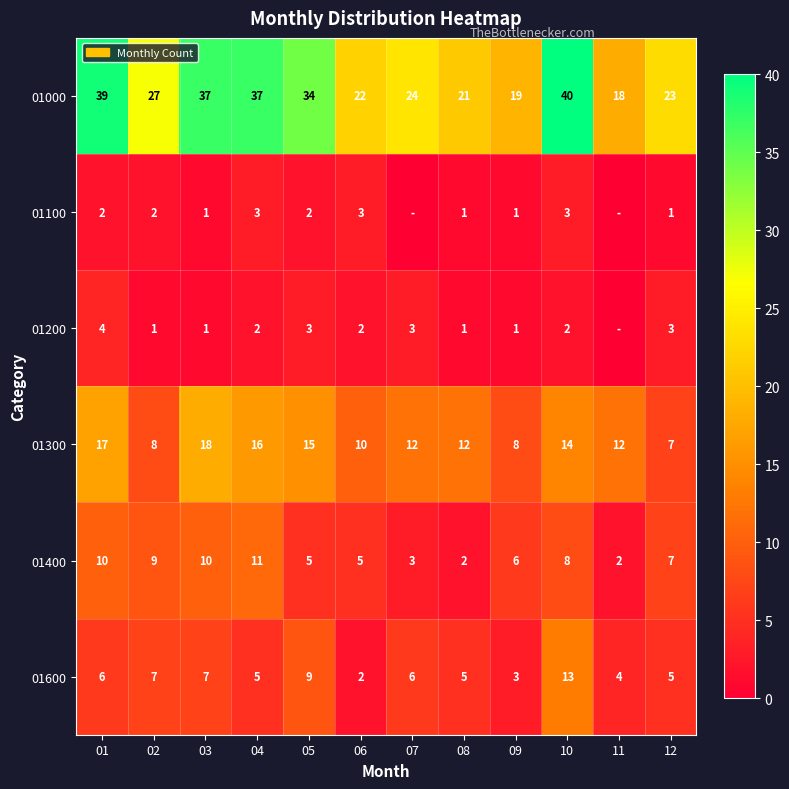

At which category is the sum across all series the highest?

10